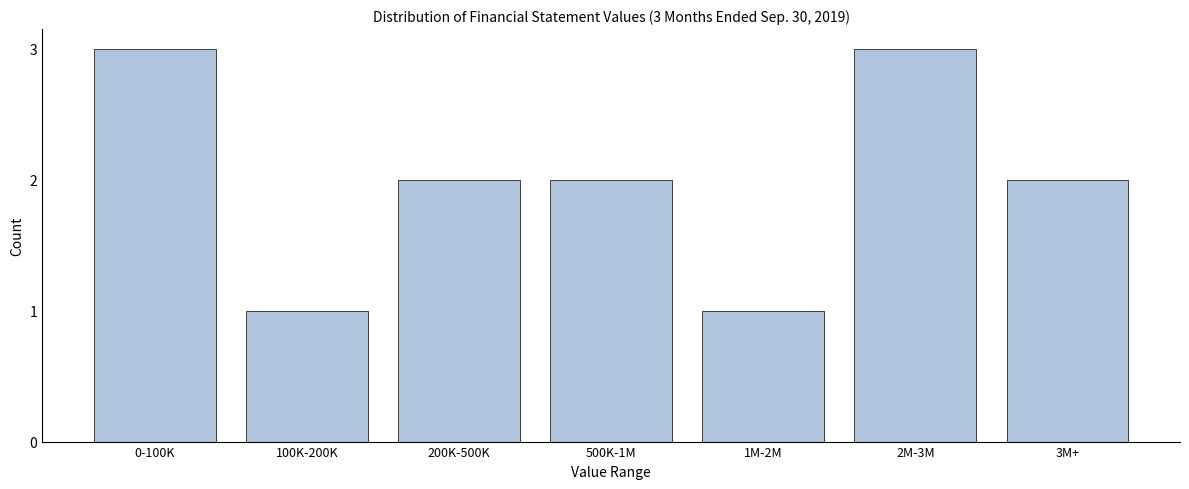

Reading left to right, what are all the values shown in this chart?

3	1	2	2	1	3	2